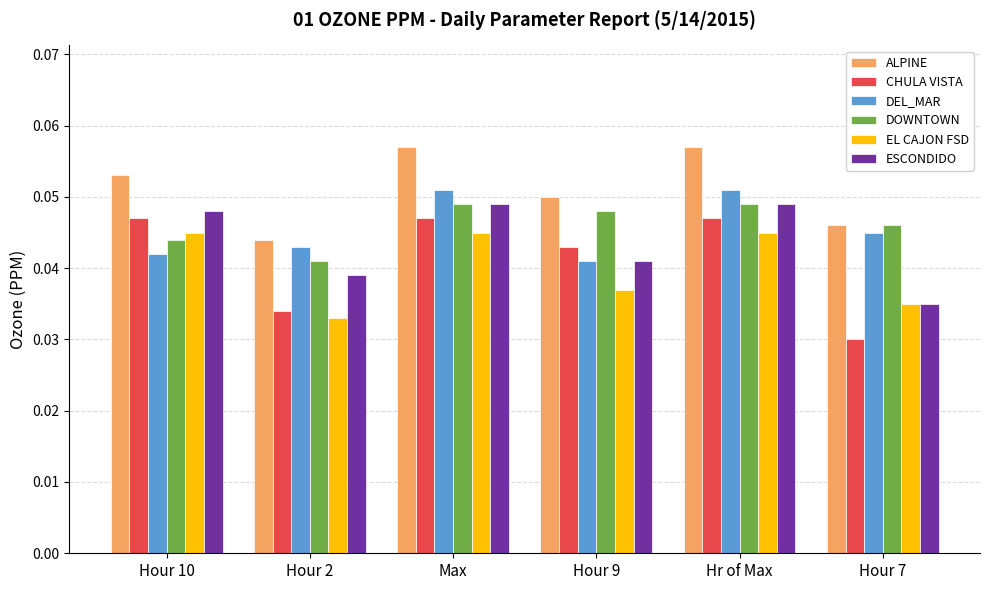

Which series has the largest range (max minus min)?

CHULA VISTA